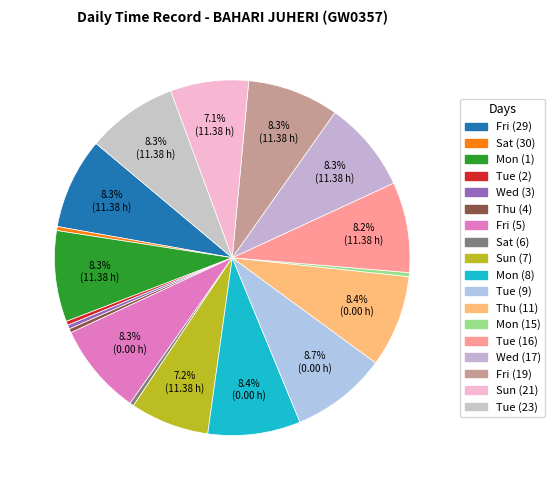

How many slices are in this pie chart?

18